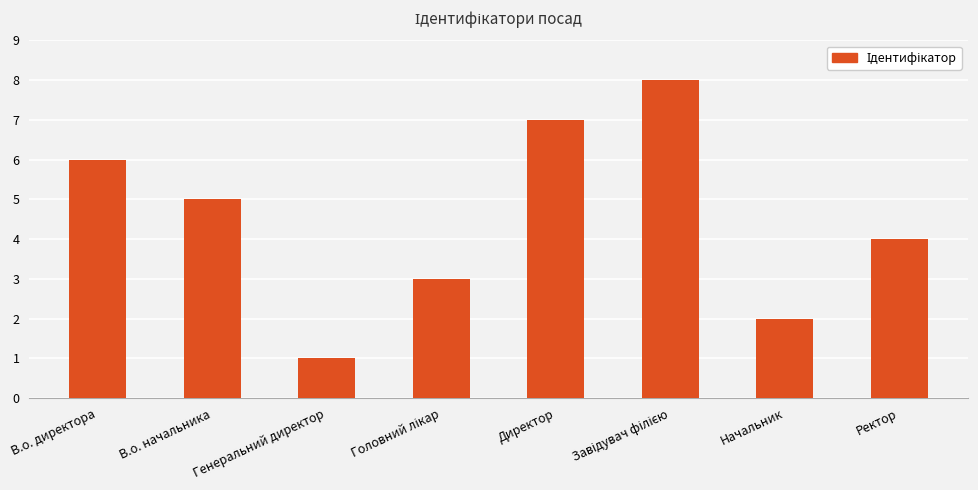

How many bars are there in total?

8